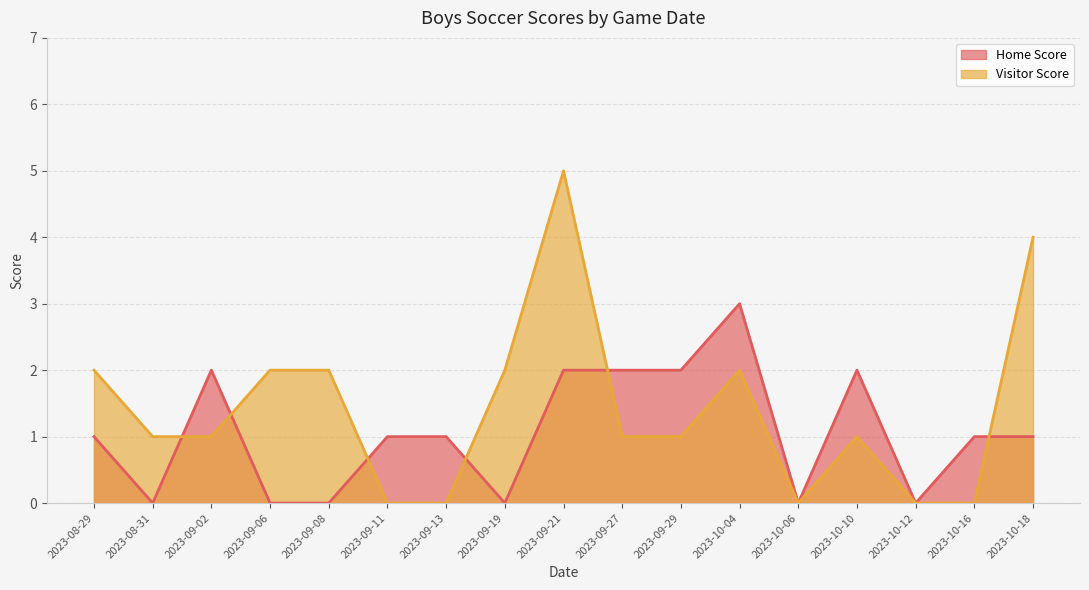

At which label is Home Score closest to 1?

2023-10-18